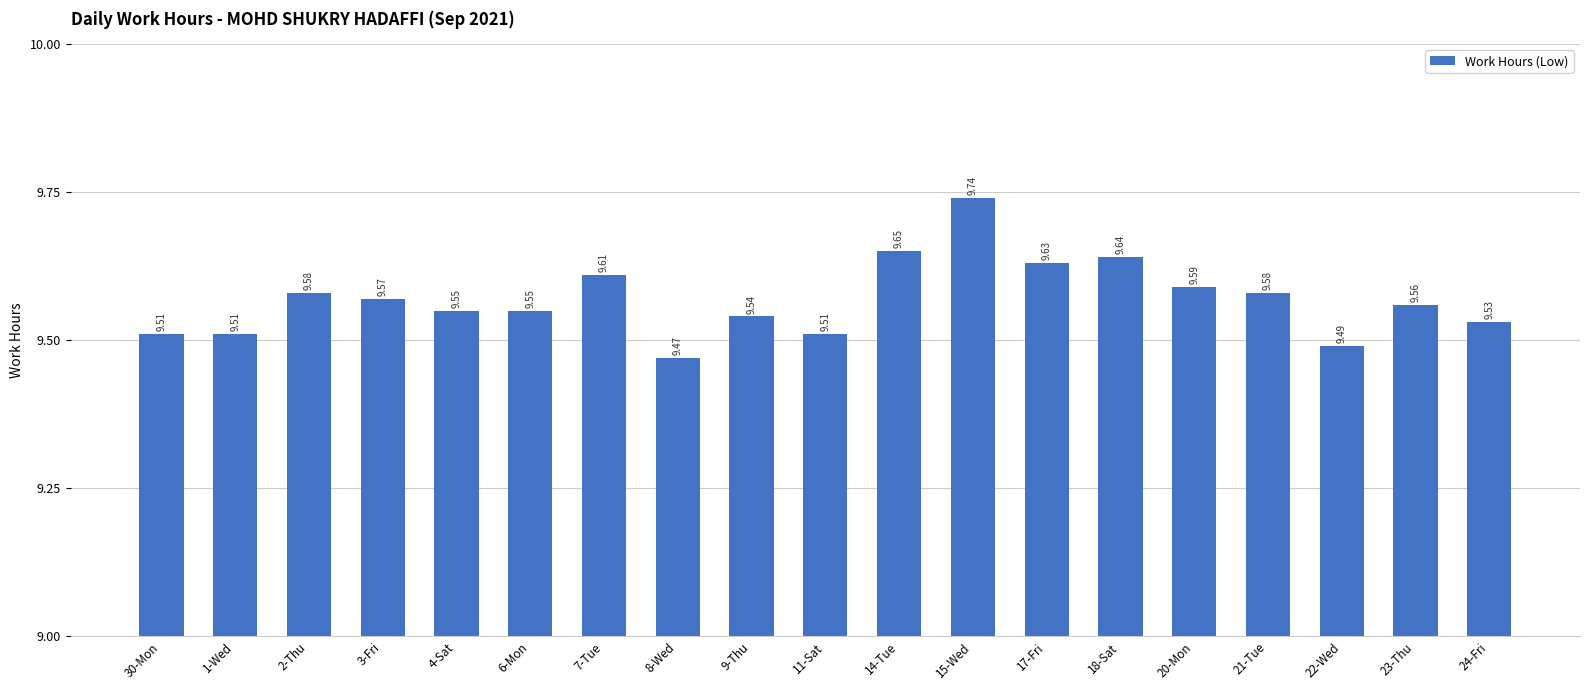

What is the sum of all values?

181.8